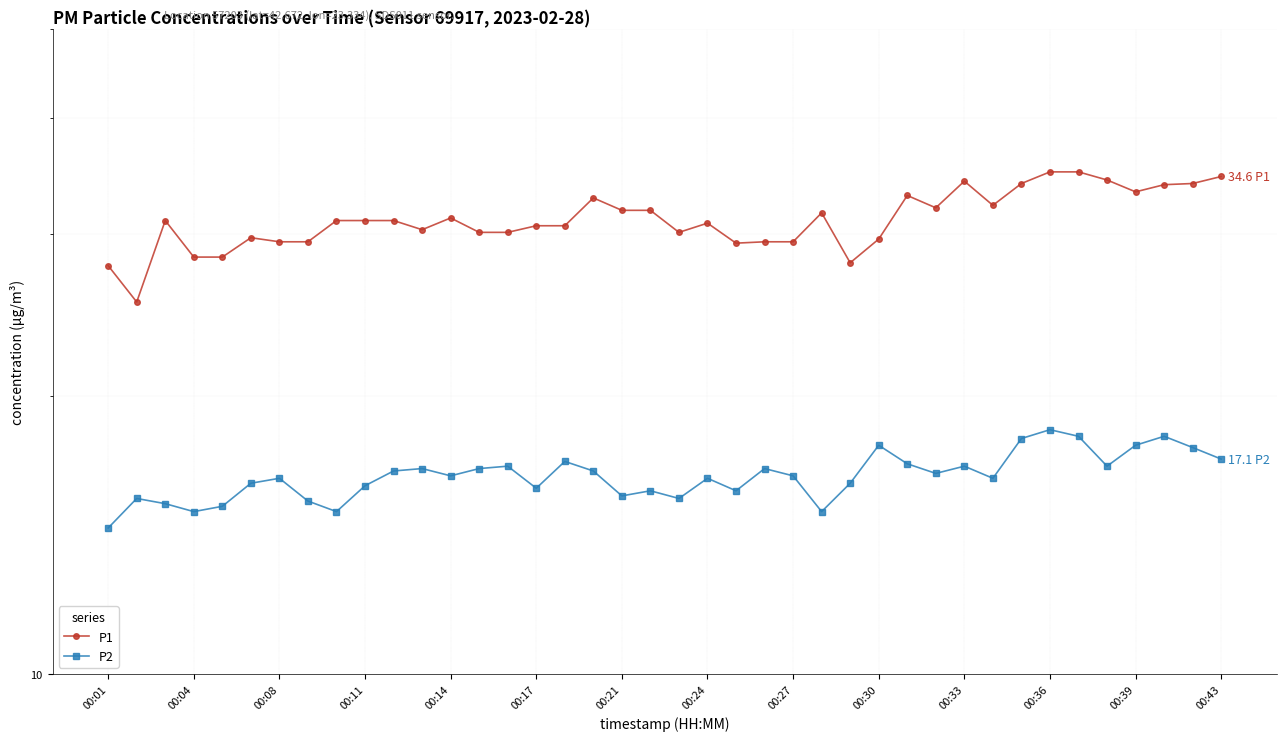

The P2 series shows 10.6 at 00:36. True or false?

False